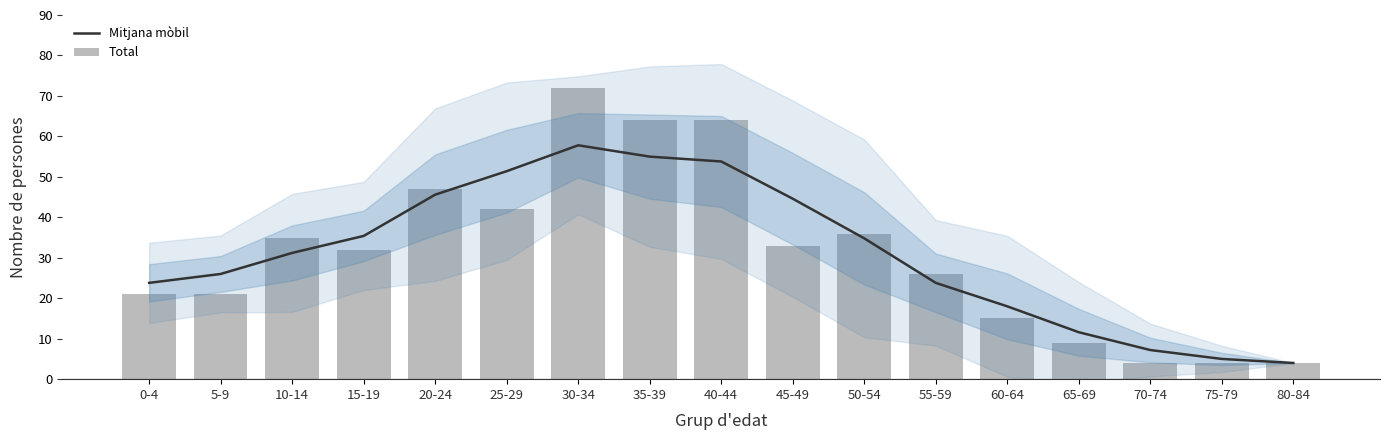

Is it true that Mitjana mòbil equals 7.2 at 70-74?

True